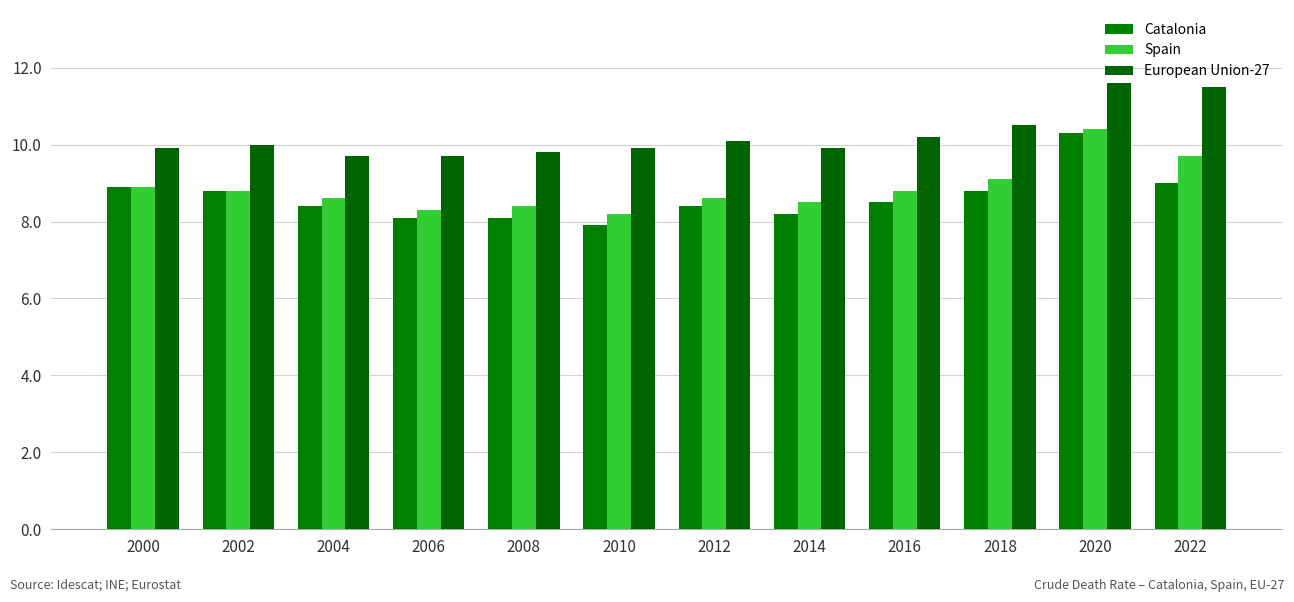

Count the number of categories in the chart.

12